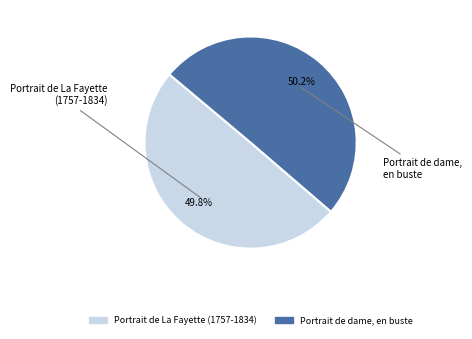

To the nearest percent, what percentage of the pie is Portrait de dame, en buste?

50%